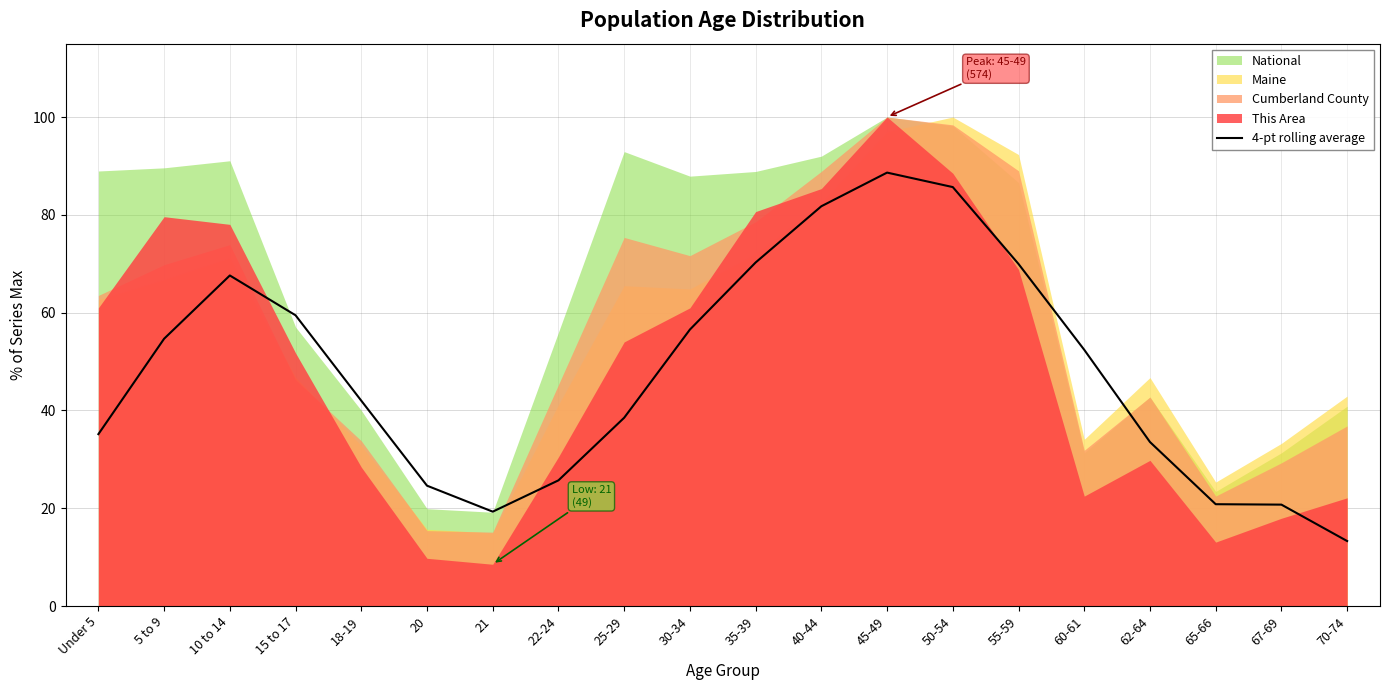

What is the difference between the maximum and minimum values?

75.3